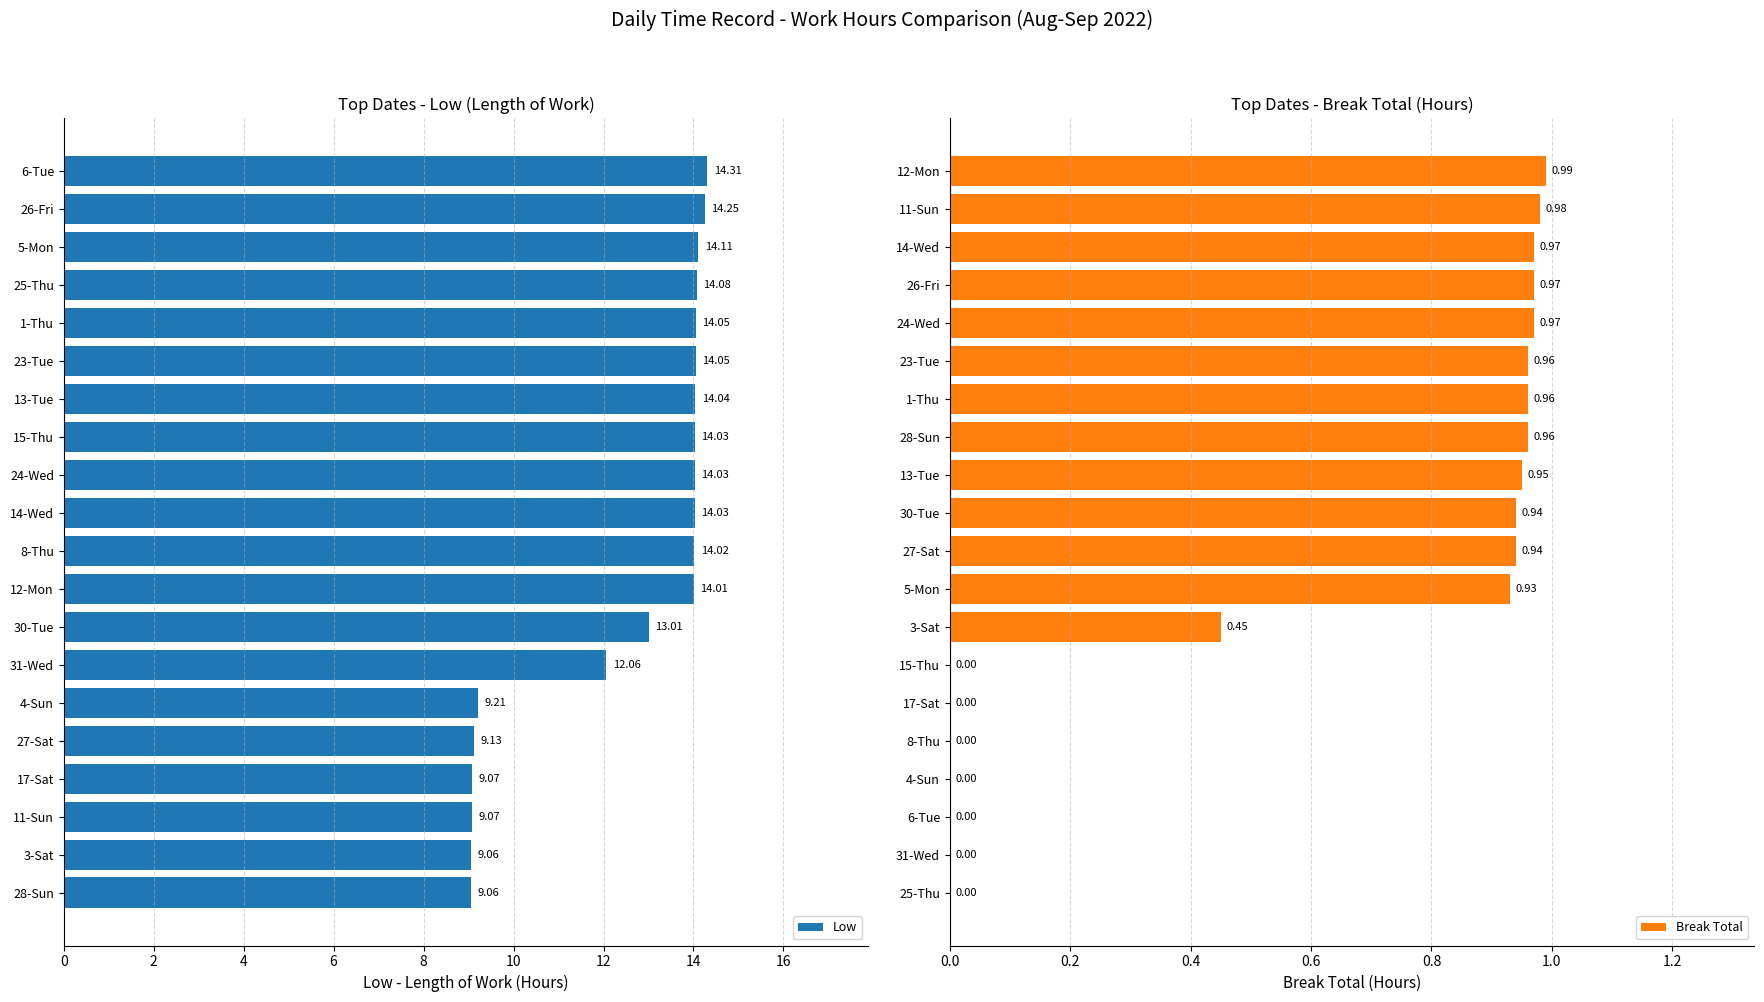

Rank the series at 10 from highest to lowest value.

Low, Break Total